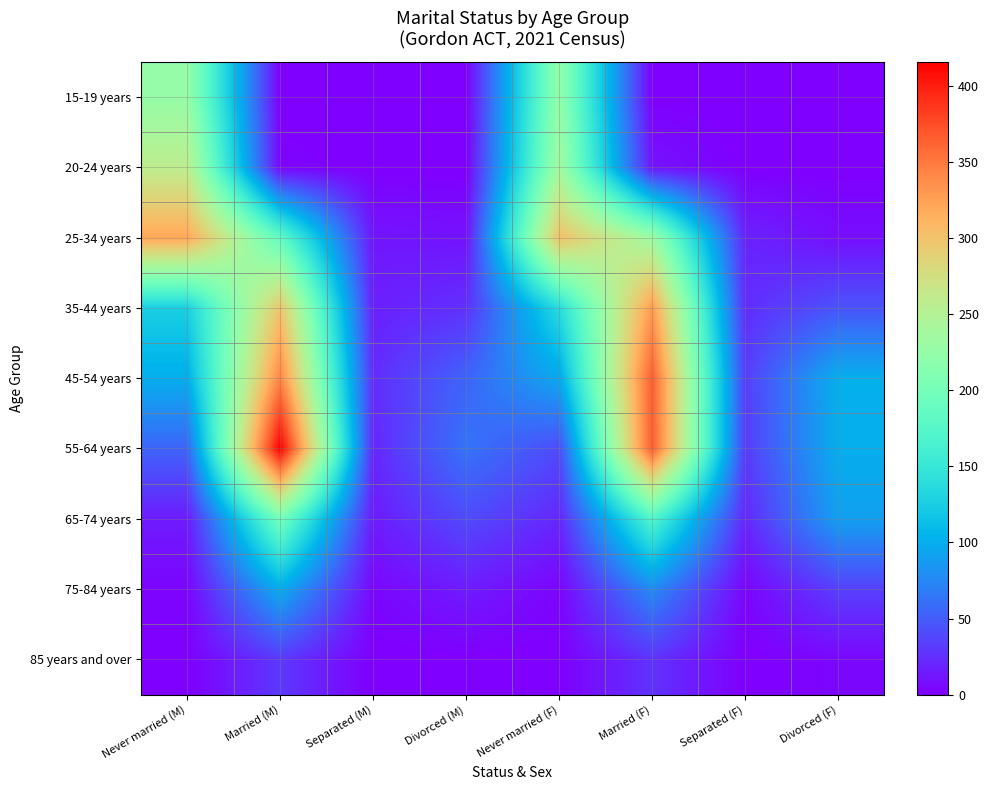

At how many categories does at least one series exceed 411?

1